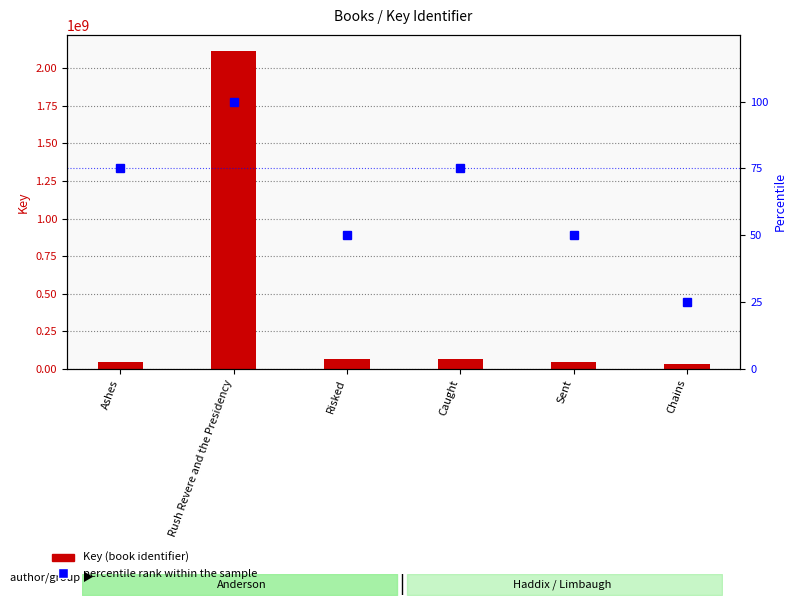

What is the total value across all series at Sent?

45263375